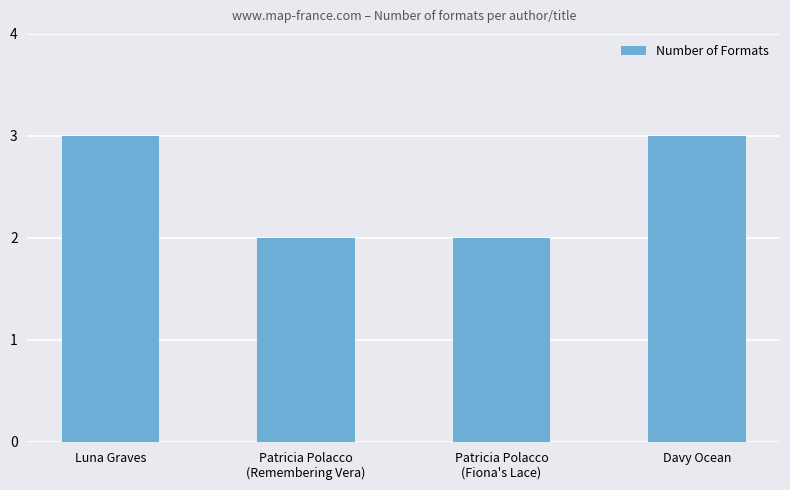

What is the difference between the second highest and second lowest values?

1